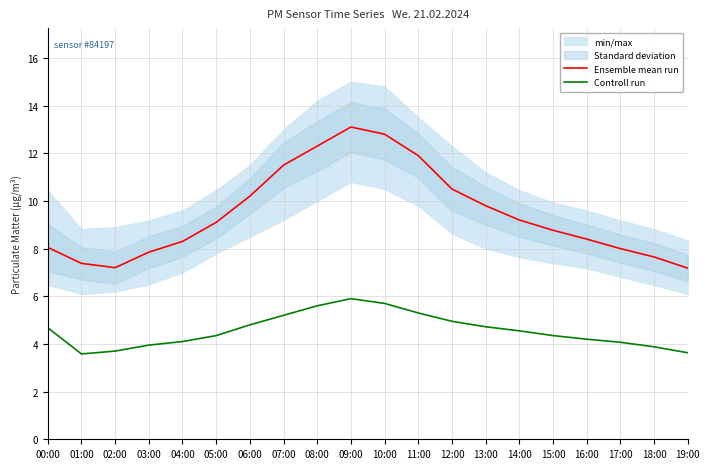

Read the Controll run value at 11:00.

5.3